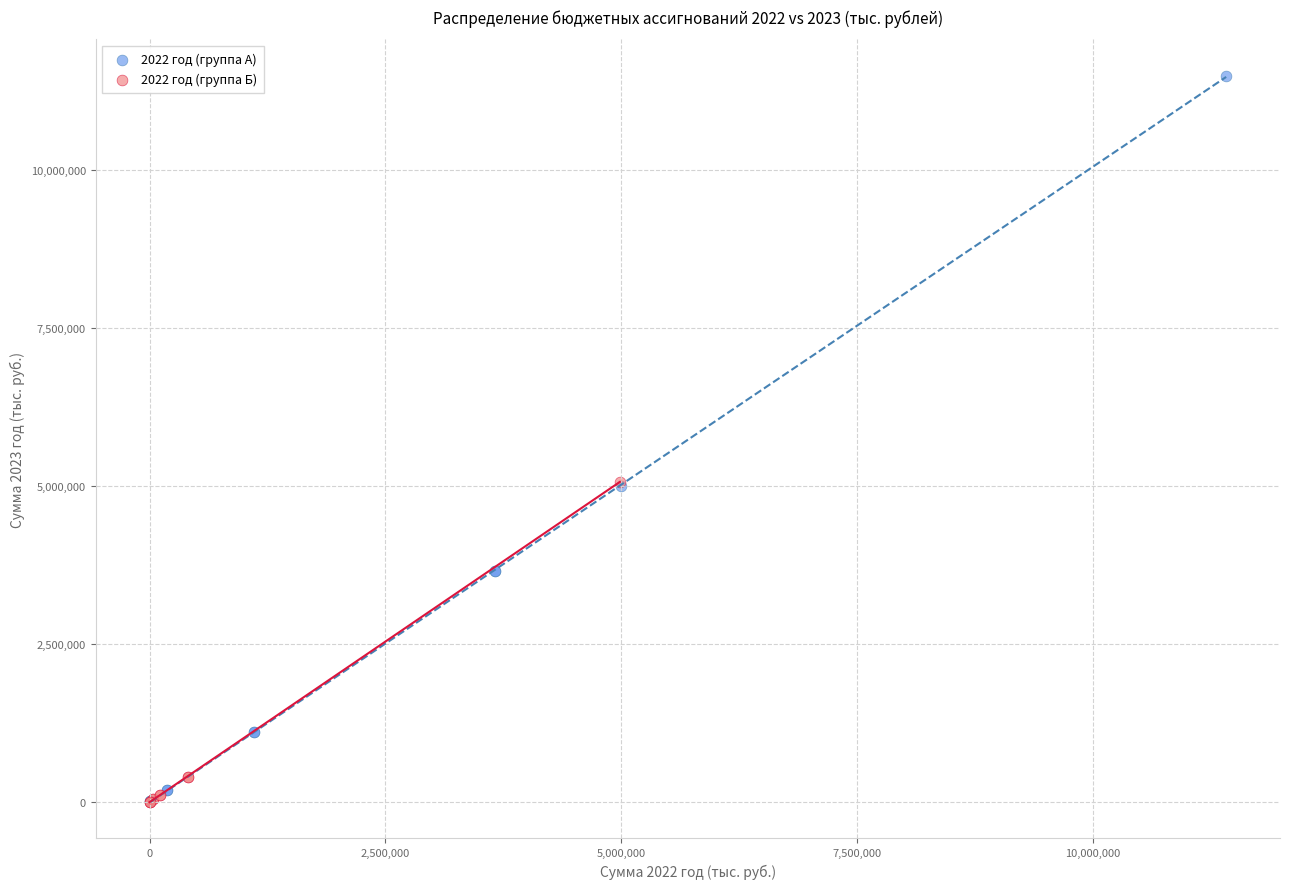

Which series reaches the maximum Y coordinate?

2022 год (группа А)